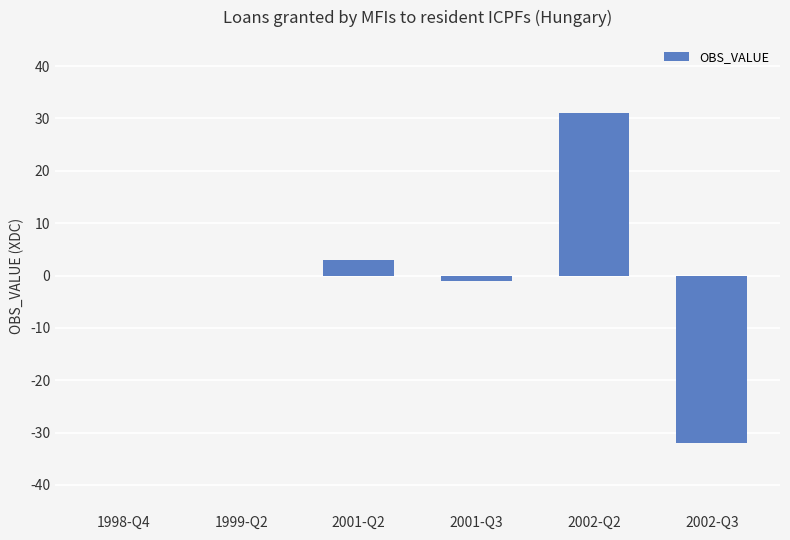

Is it true that the value at 1999-Q2 is -33?

False